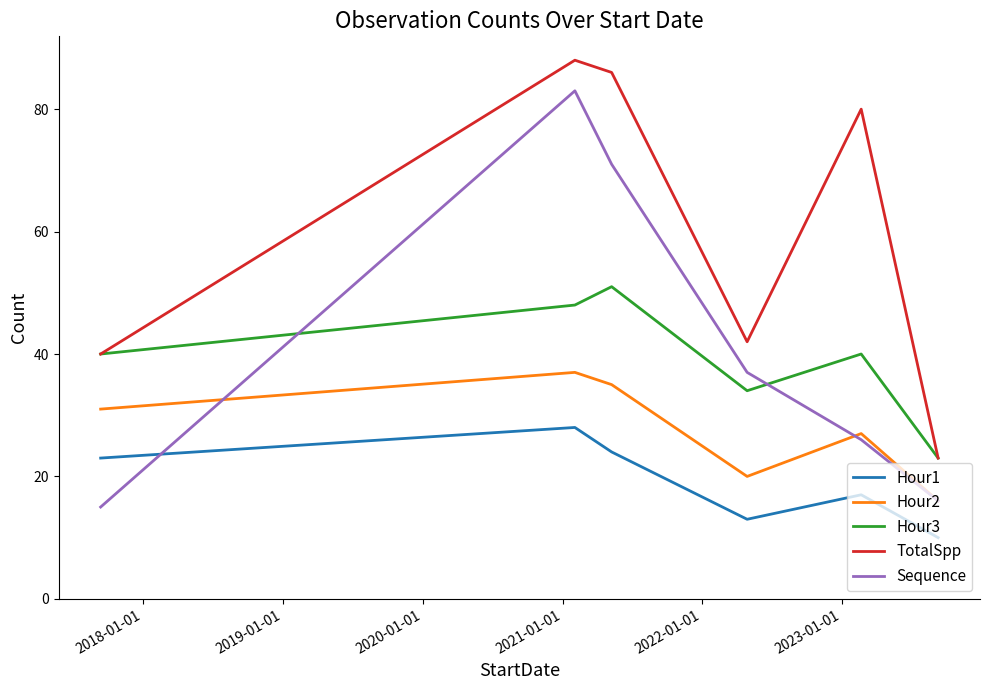

Rank the series by their maximum value, from lowest to highest.

Hour1, Hour2, Hour3, Sequence, TotalSpp